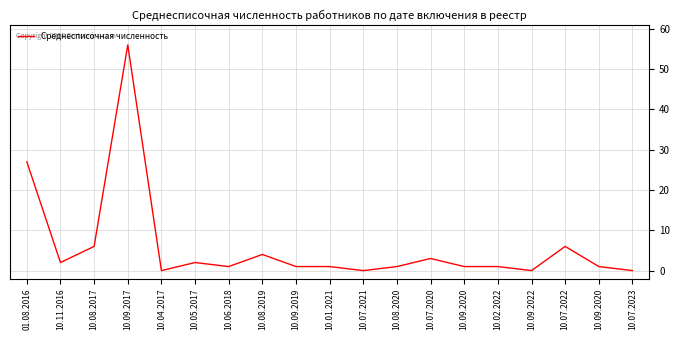

At which category does the data reach its first local peak?

10.09.2017